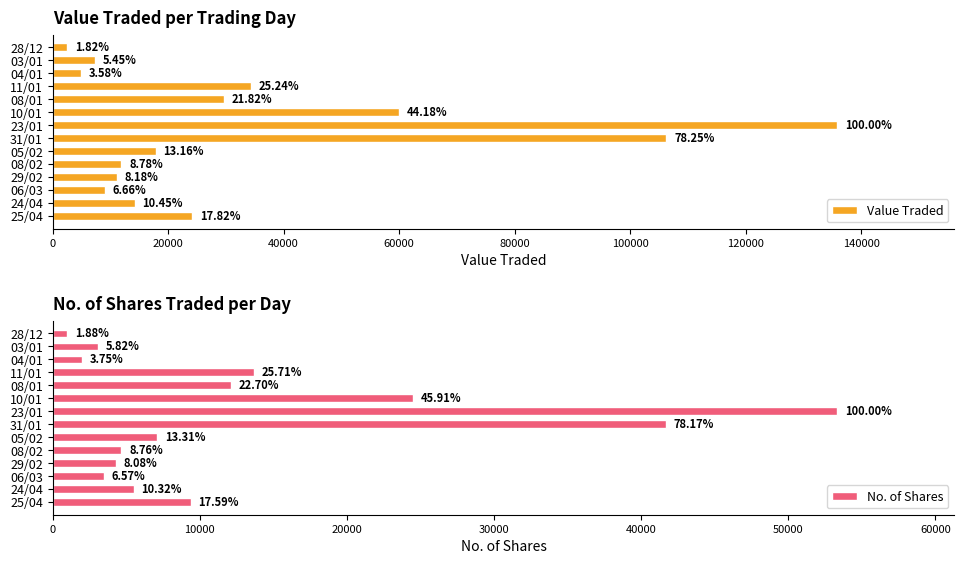

How many distinct data groups are displayed?

2